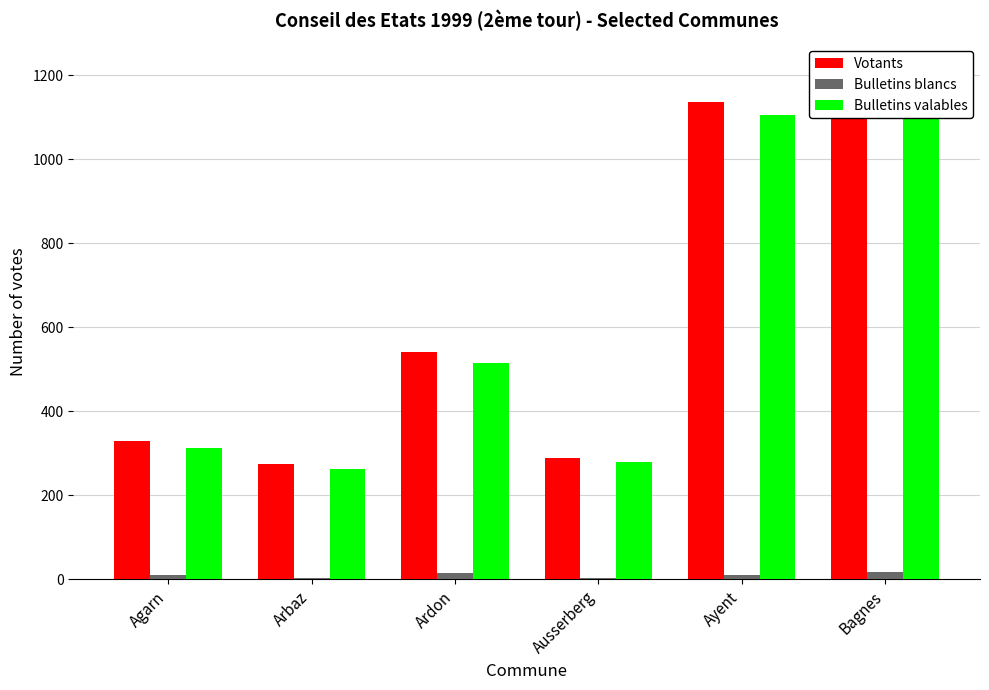

What is the difference between the Bulletins blancs values at Arbaz and Agarn?

6